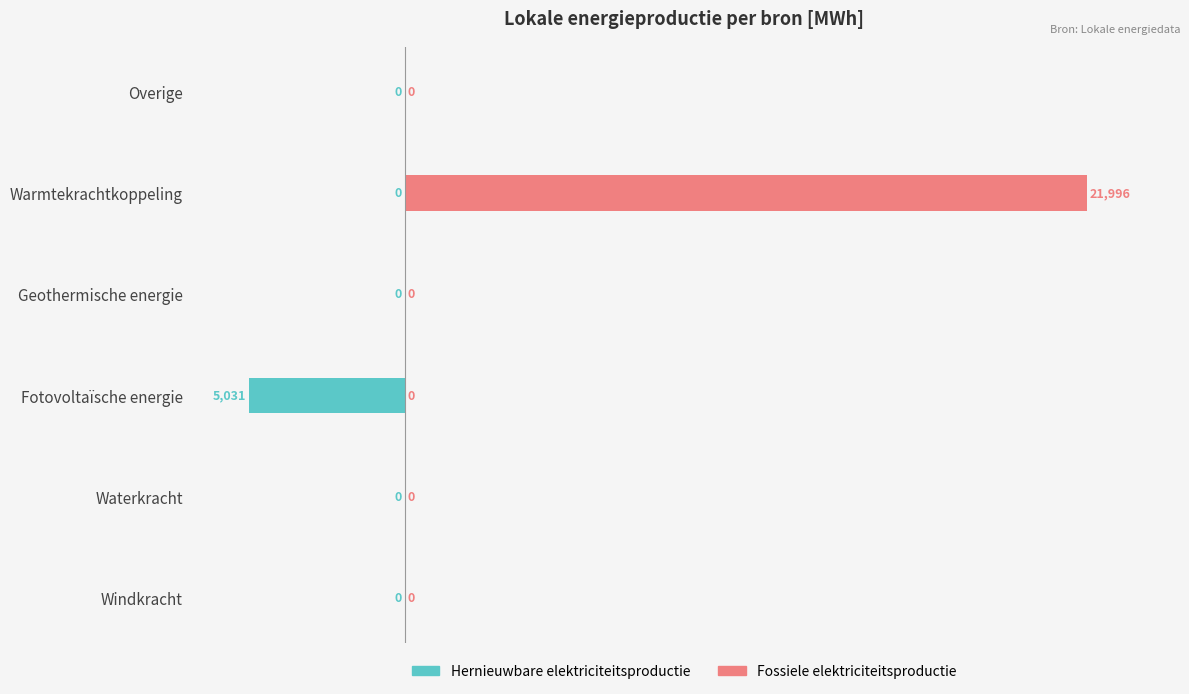

How many categories are shown in the chart?

6